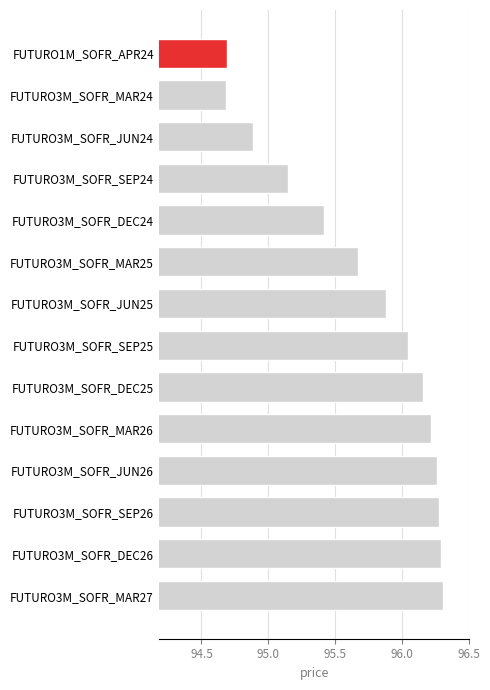

What is the change in value from FUTURO3M_SOFR_MAR24 to FUTURO3M_SOFR_JUN24?

+0.2